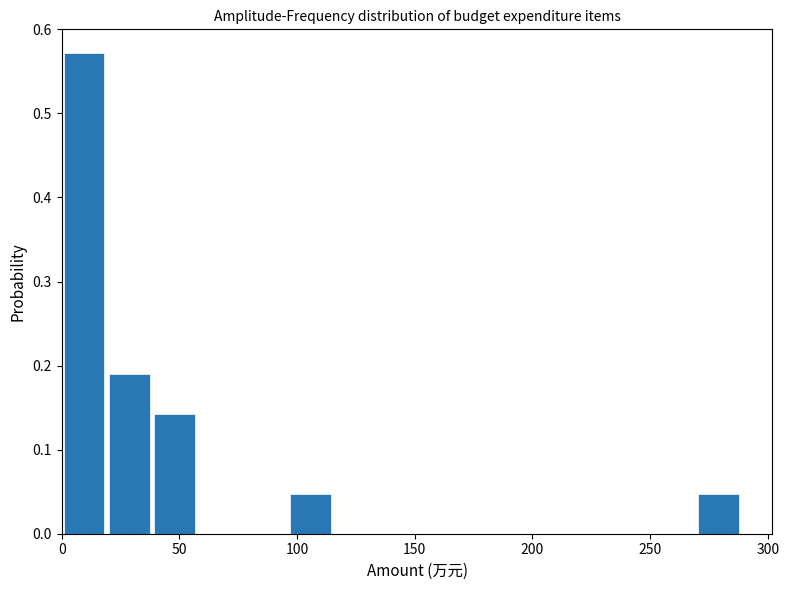

Read against the x-axis, roughly where is the centre of the tallest bar?

10